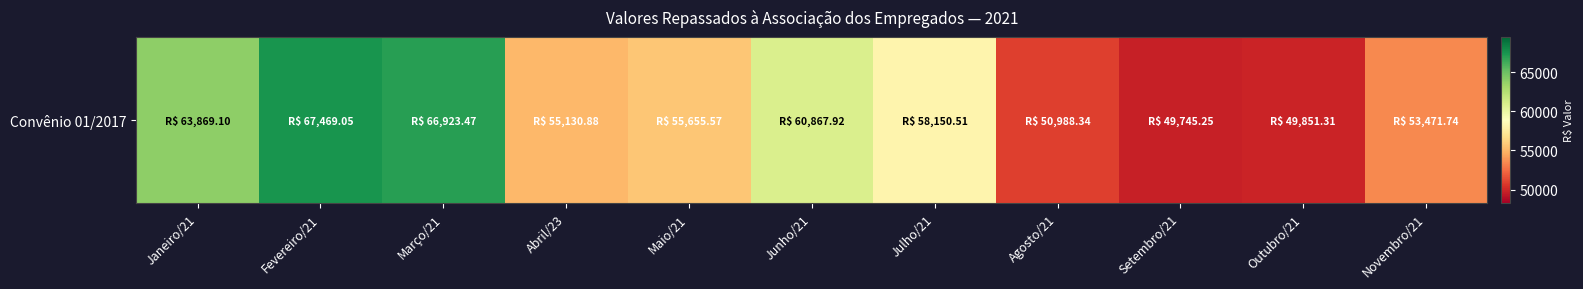

What is the sum of all values?

632123.1